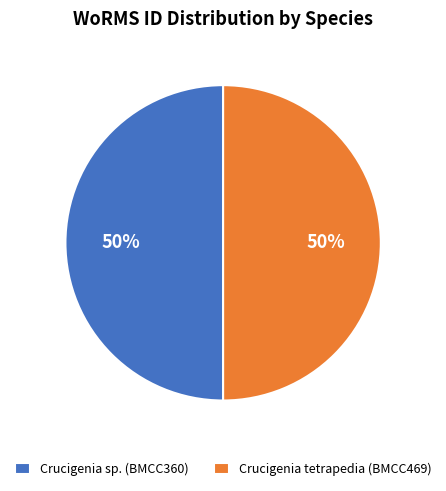

Approximately how many times larger is the value at Crucigenia sp. (BMCC360) compared to Crucigenia tetrapedia (BMCC469)?

1.0